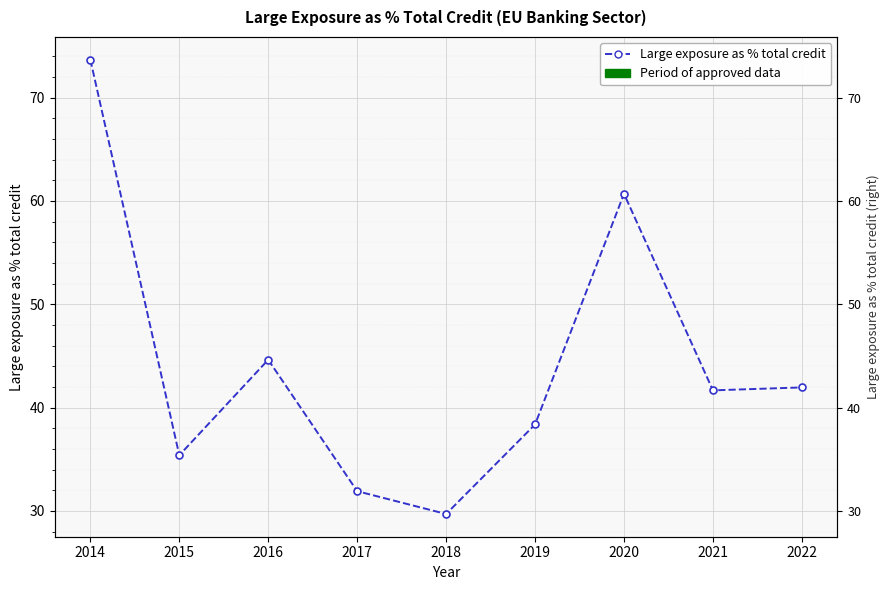

Rank the categories by value from lowest to highest.

2018, 2017, 2015, 2019, 2021, 2022, 2016, 2020, 2014